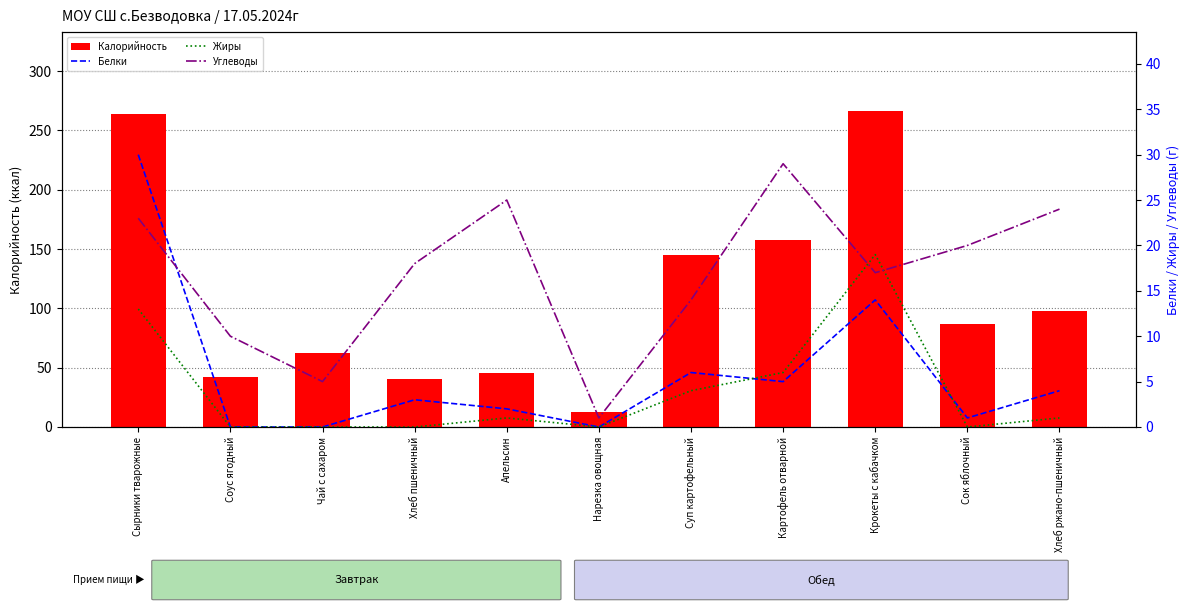

Which label corresponds to the largest value in the chart?

Крокеты с кабачком